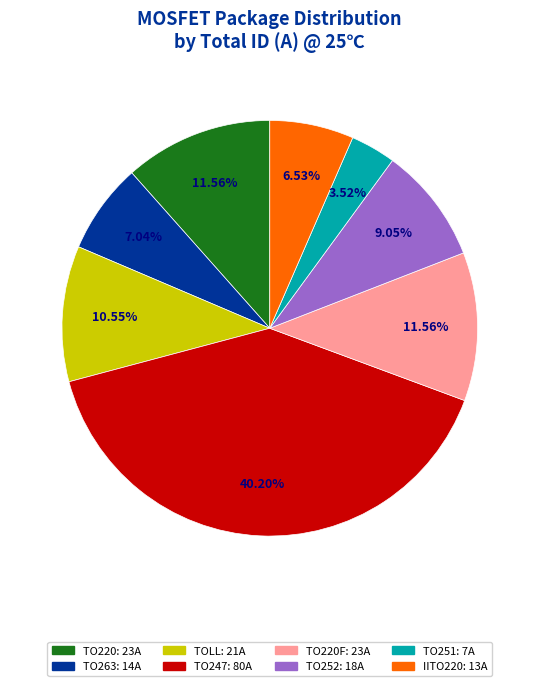

To the nearest percent, what is the average slice percentage?

12%